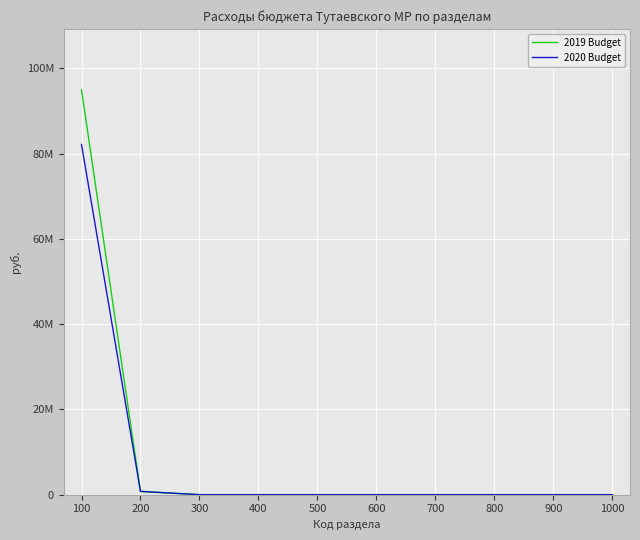

Reading left to right, extract all data points from this chart.

2019 Budget: 94992483	747678	0	0	0	0	0	0	0	0
2020 Budget: 82163238	774994	0	0	0	0	0	0	0	0